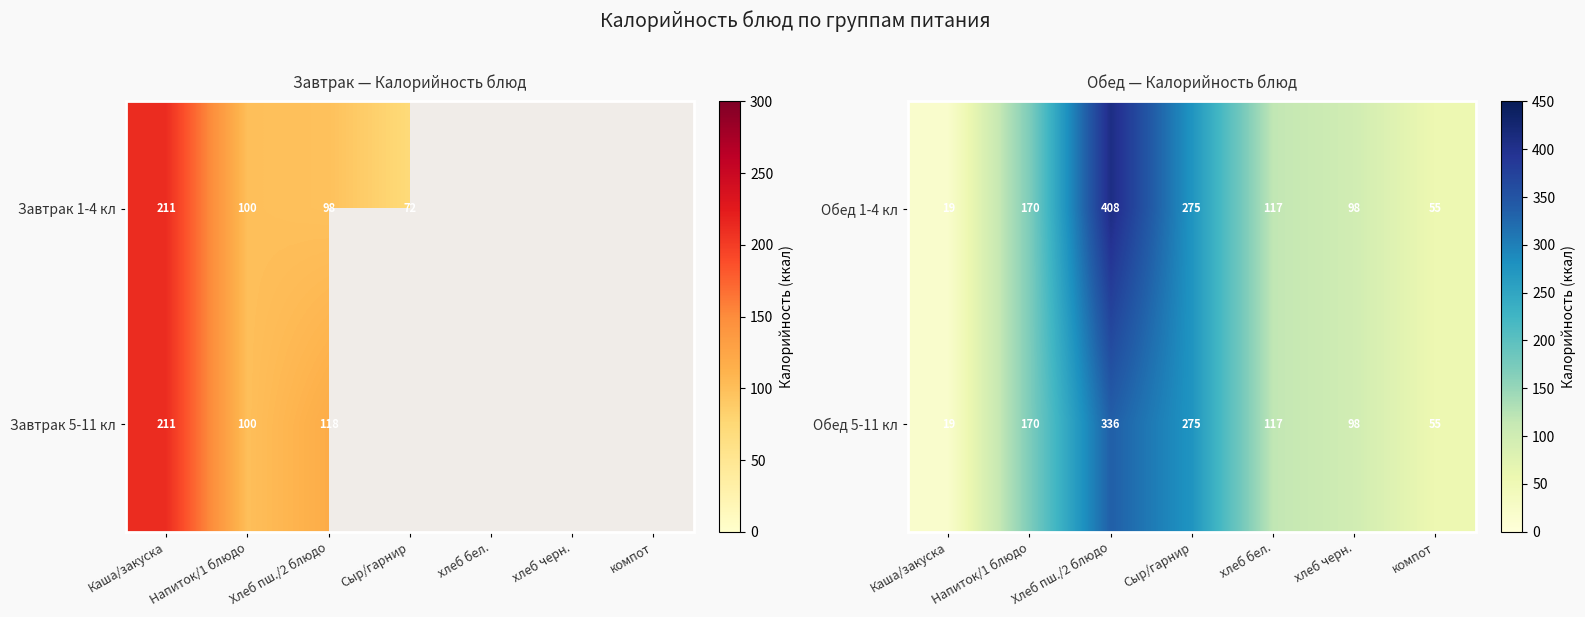

What is the difference between the Обед 5-11 кл values at компот and Напиток/1 блюдо?

115